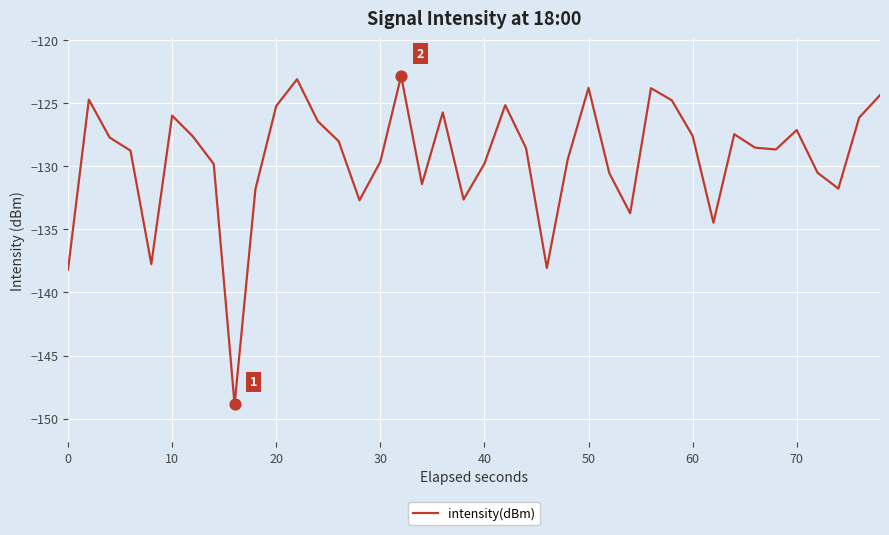

What is the greatest value displayed?

-122.8